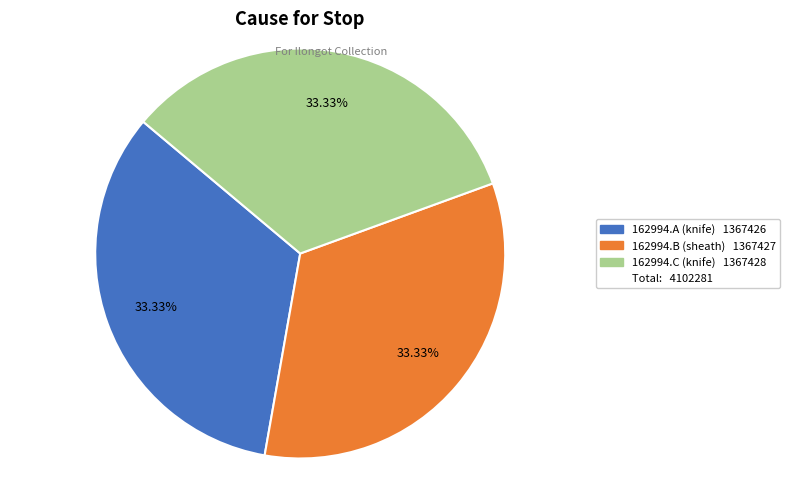

Does any single category account for the majority?

No